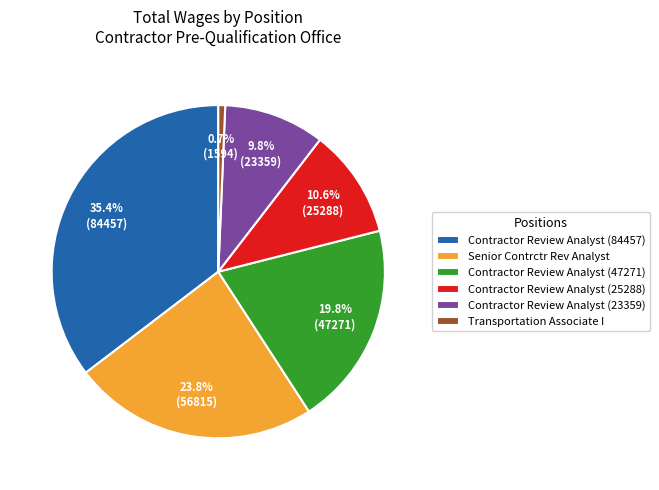

What percentage is NOT represented by Contractor Review Analyst (25288)?

89.4%